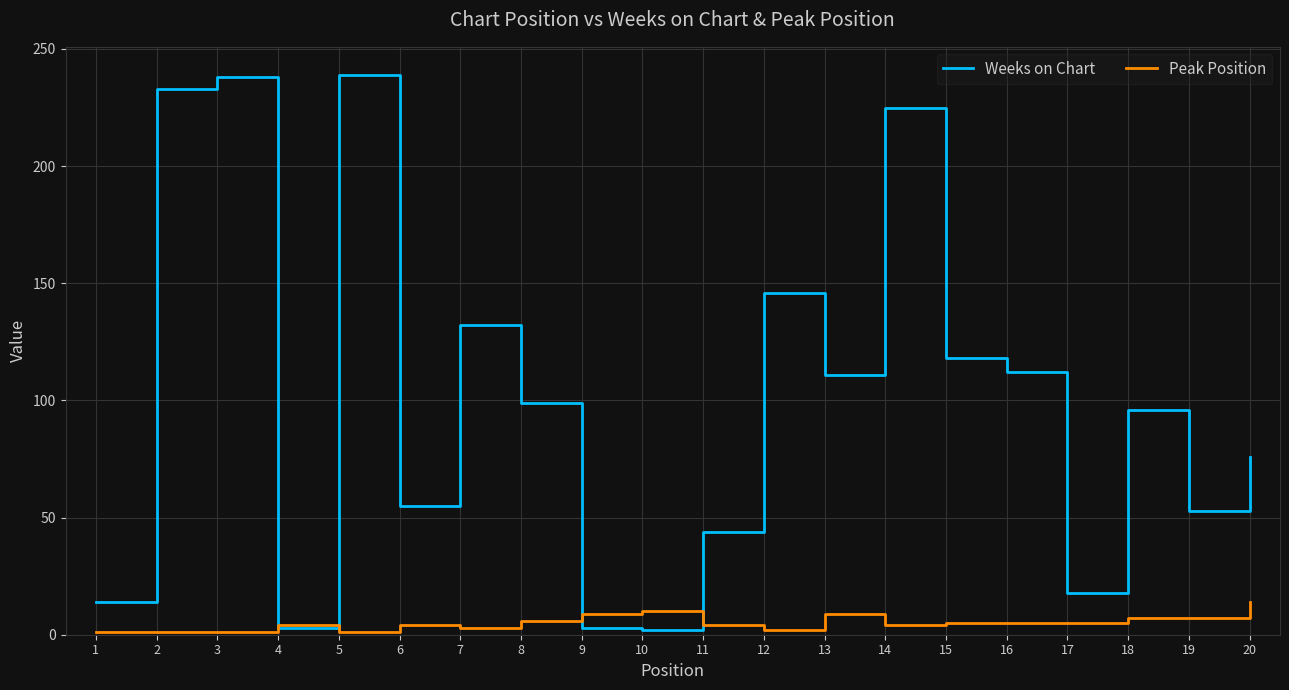

Between 2 and 16, which series saw the biggest shift?

Weeks on Chart